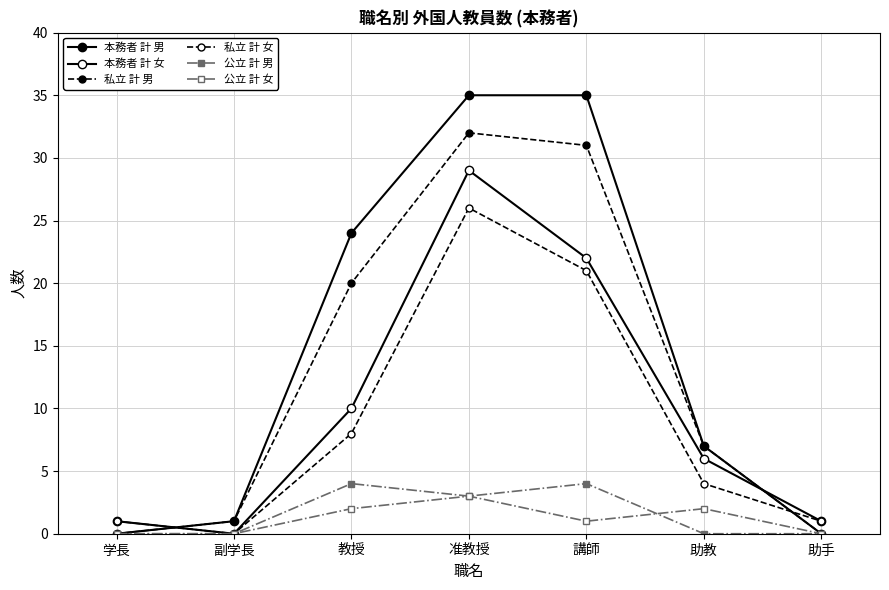

Is it true that 本務者 計 女 equals 17 at 准教授?

False